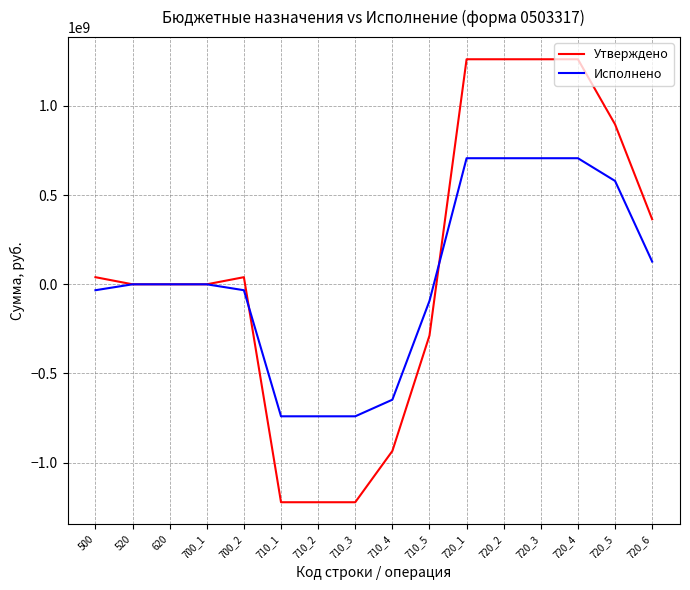

What is the smallest value displayed?

-1221935921.2